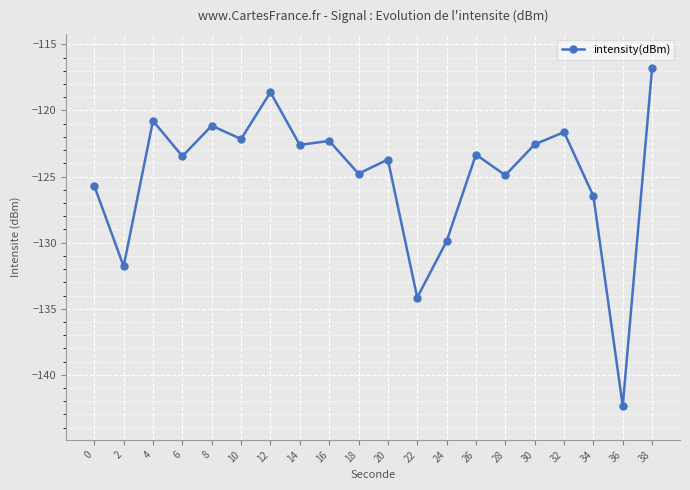

What is the value of the 8th point from the left?

-122.6